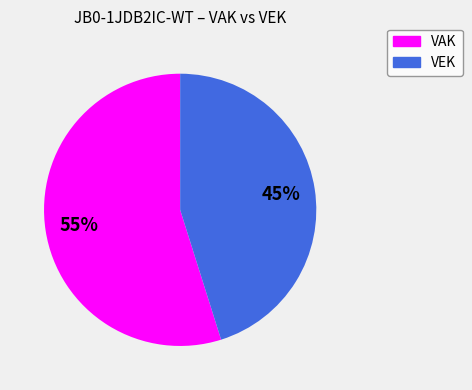

To the nearest percent, what is the difference between the largest and smallest slice percentages?

10%